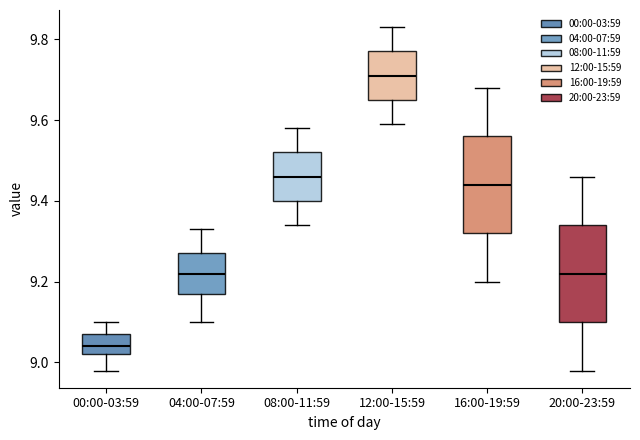

Reading left to right, transcribe this box plot: for each box, give where its median line is, the range the box spans, and where its two whiskers end, as read against the y-axis. The values are not printed on the chart, so give them approximately, as read against the axis.

00:00-03:59: median 9.04, box 9.02 to 9.08, whiskers 8.98 to 9.10
04:00-07:59: median 9.22, box 9.18 to 9.28, whiskers 9.10 to 9.34
08:00-11:59: median 9.46, box 9.40 to 9.52, whiskers 9.34 to 9.58
12:00-15:59: median 9.72, box 9.66 to 9.78, whiskers 9.60 to 9.84
16:00-19:59: median 9.44, box 9.32 to 9.56, whiskers 9.20 to 9.68
20:00-23:59: median 9.22, box 9.10 to 9.34, whiskers 8.98 to 9.46